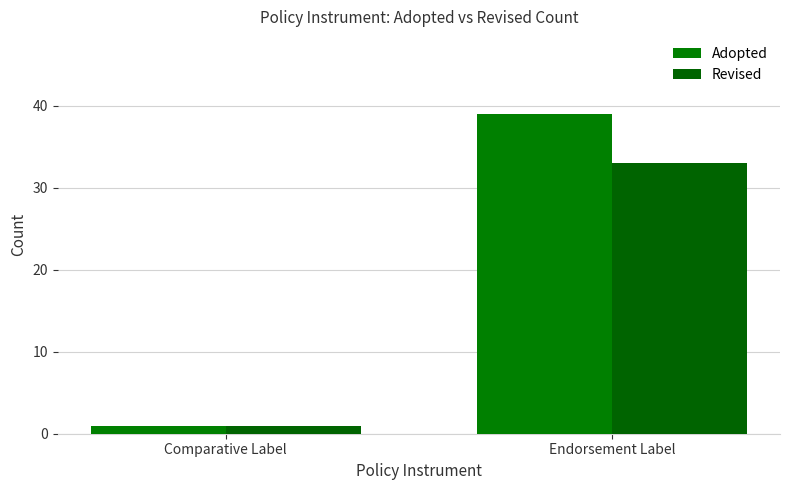

The Adopted series shows 9 at Endorsement Label. True or false?

False